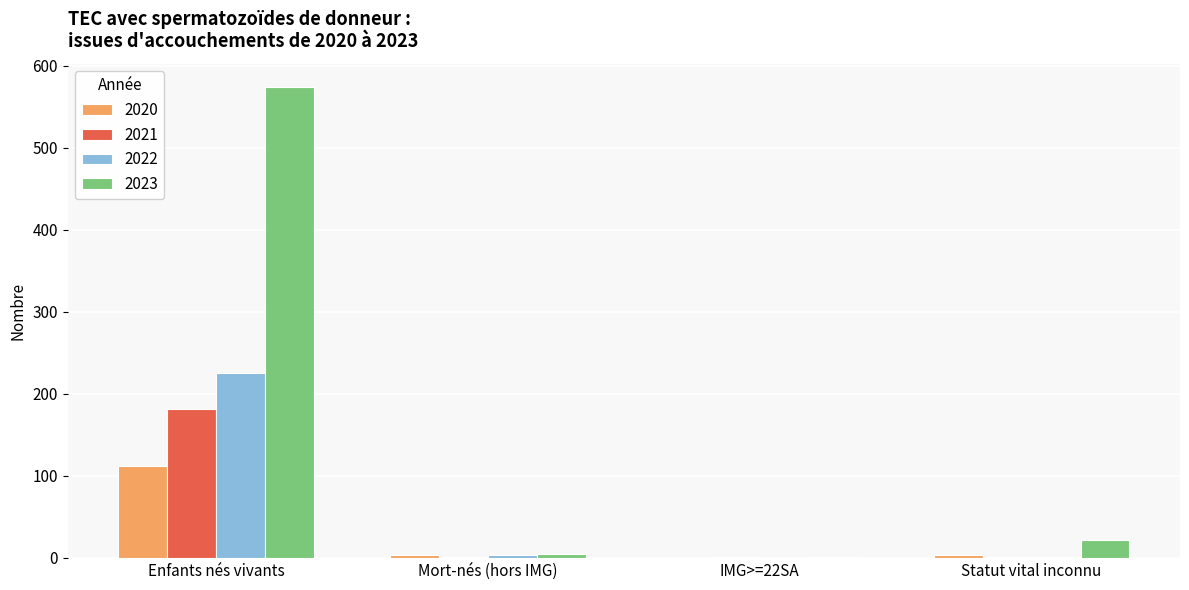

Which series has the largest total across all categories?

2023